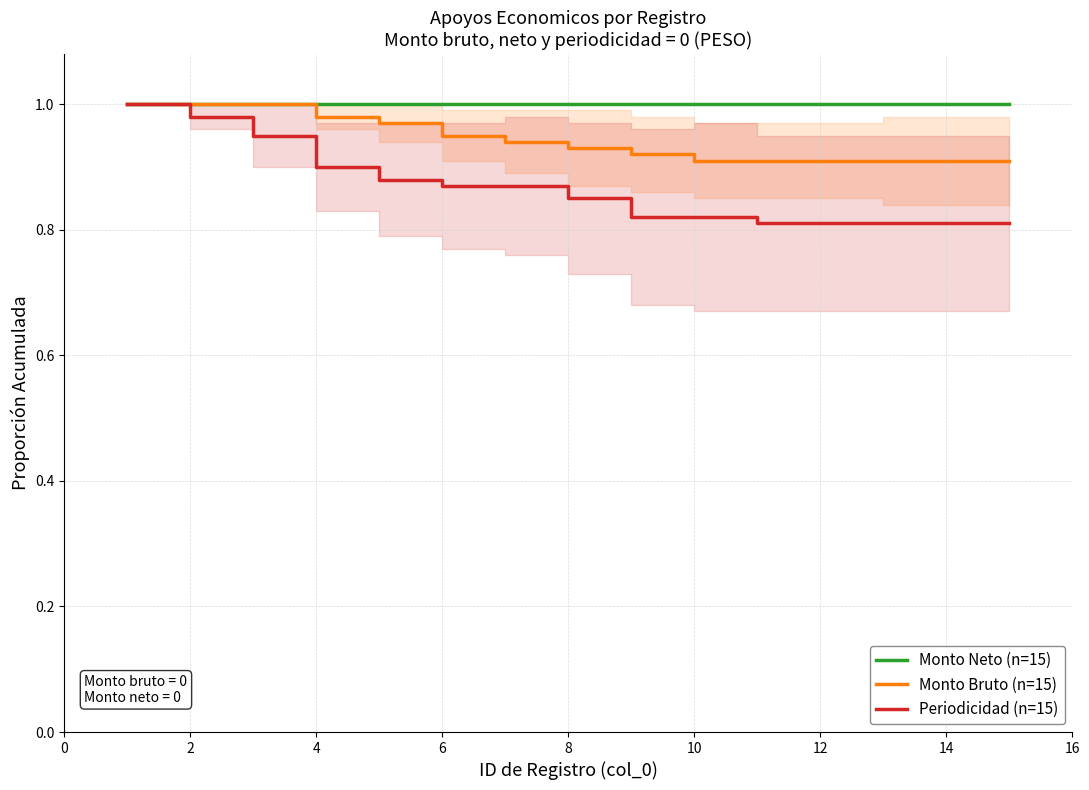

What are all the series names shown in the legend?

Monto Neto (n=15), Monto Bruto (n=15), Periodicidad (n=15)